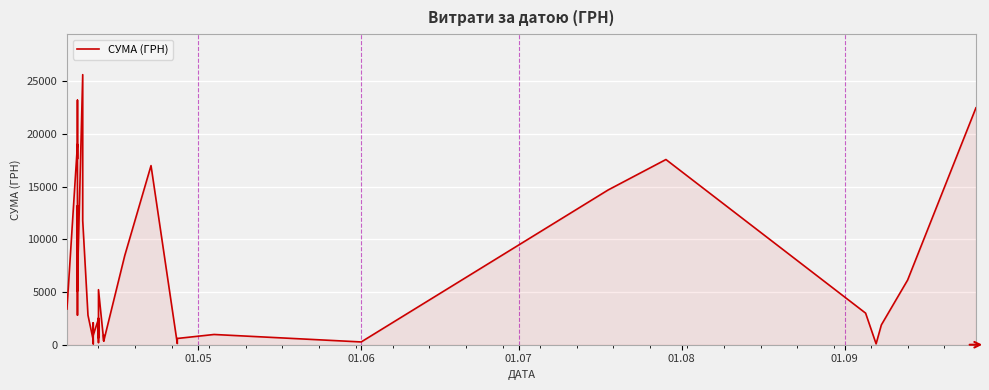

What value does the data have at 38?

6139.8